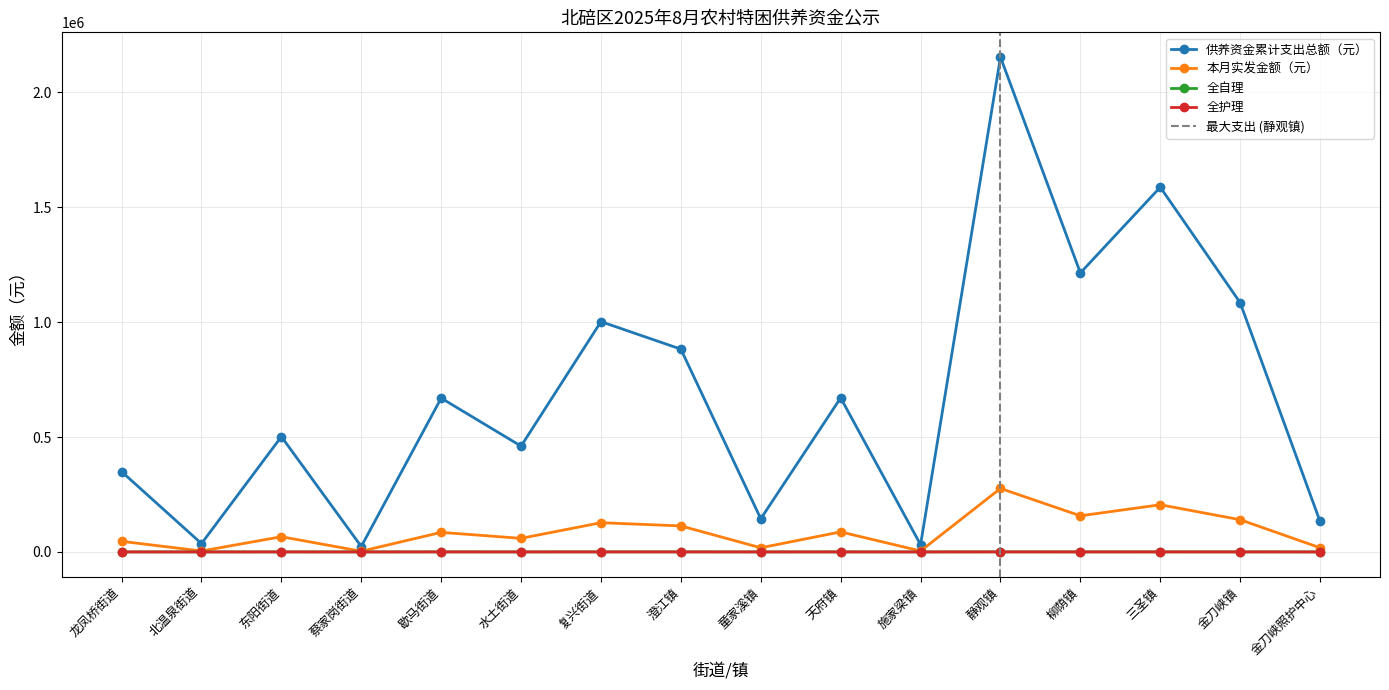

What is the value of the 本月实发金额（元） point at the 5th from the left?

85085